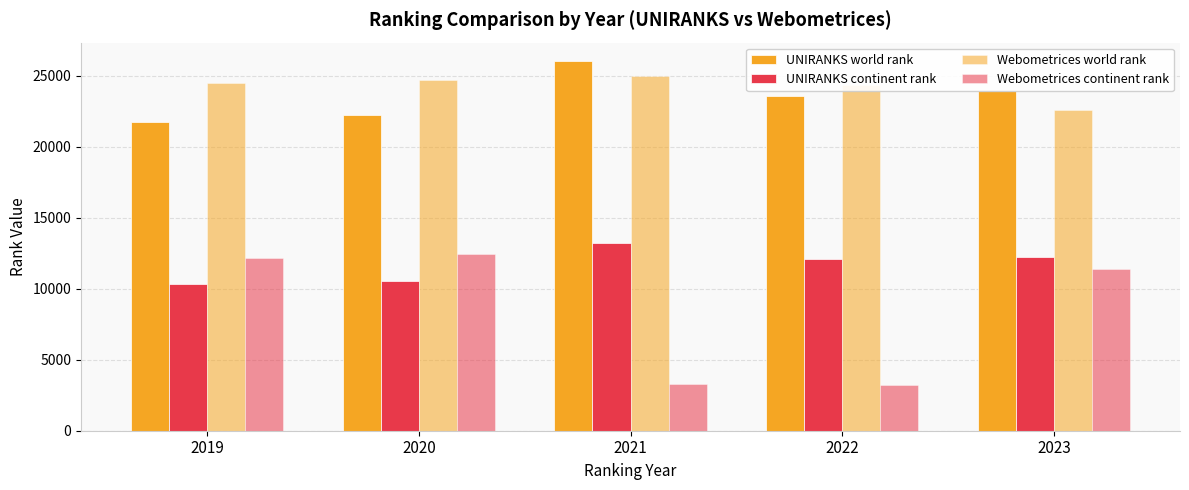

What is the sum of the UNIRANKS world rank values at 2019 and 2020?

43946